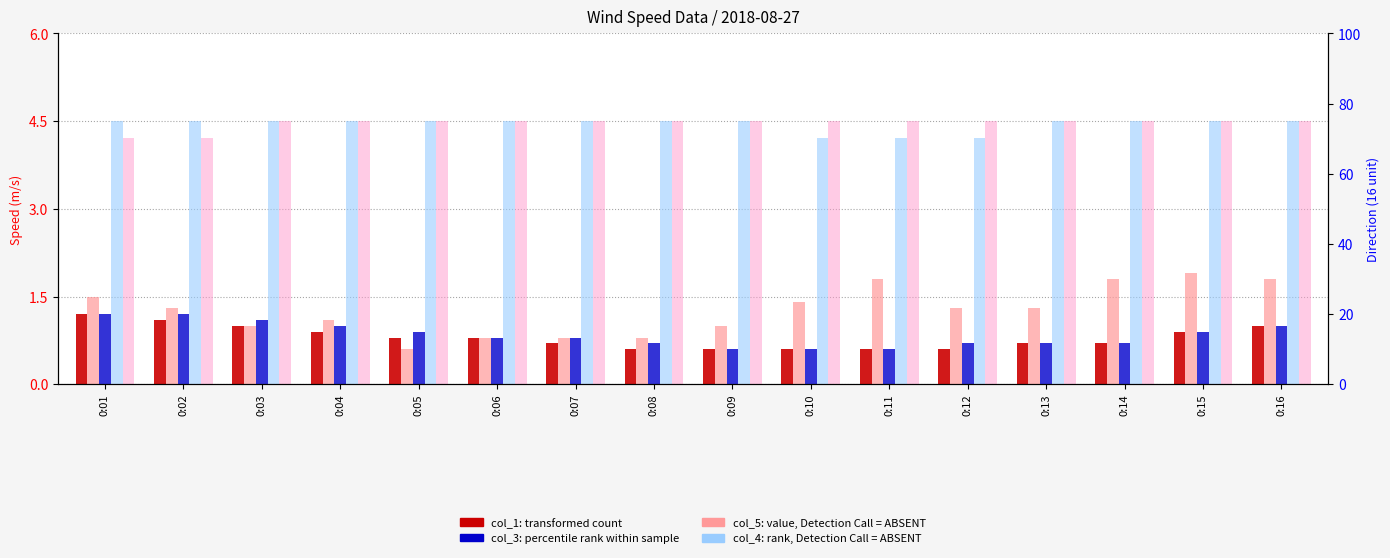

What is the difference between the highest and lowest values at 0:01?

3.3